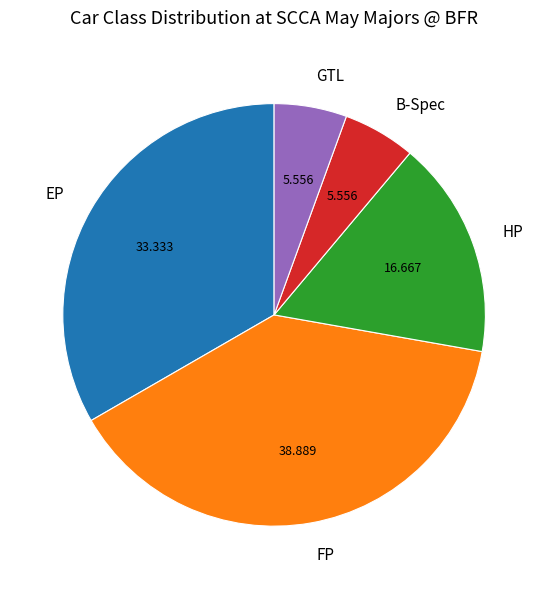

Which category has the biggest portion of the pie?

FP